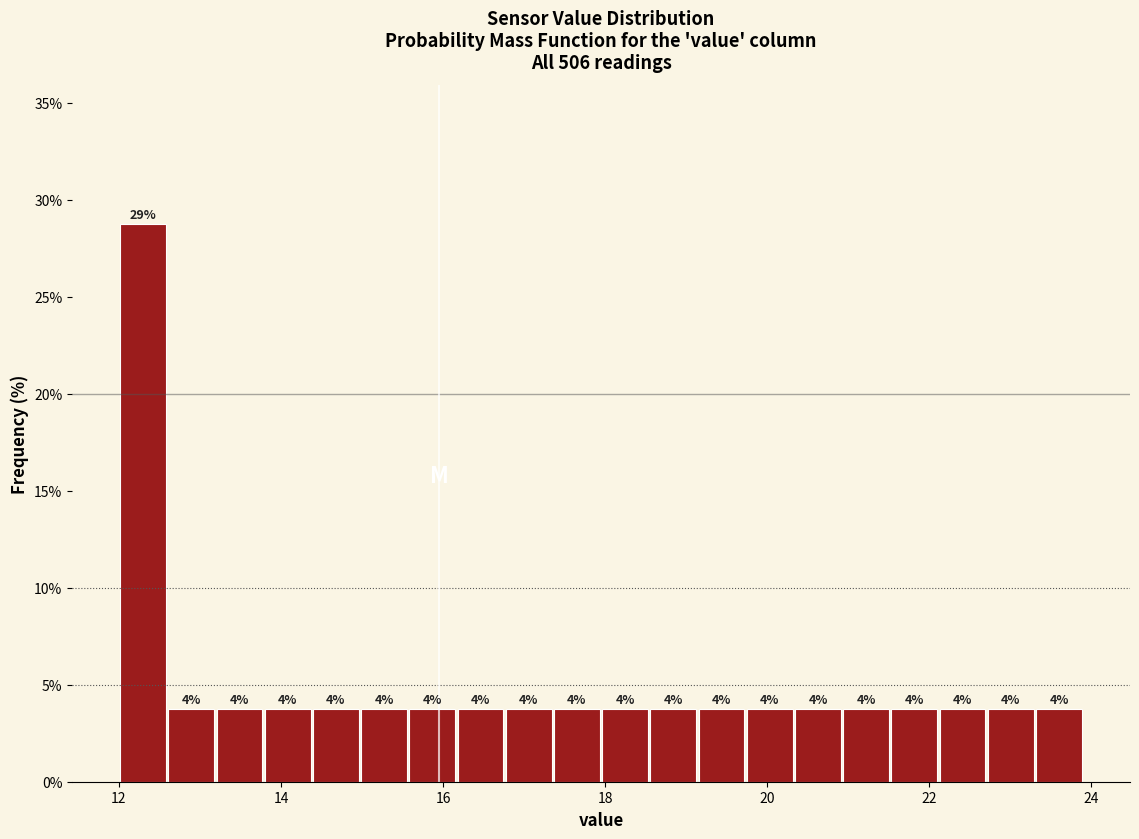

Read against the x-axis, roughly where is the centre of the tallest bar?

12.2